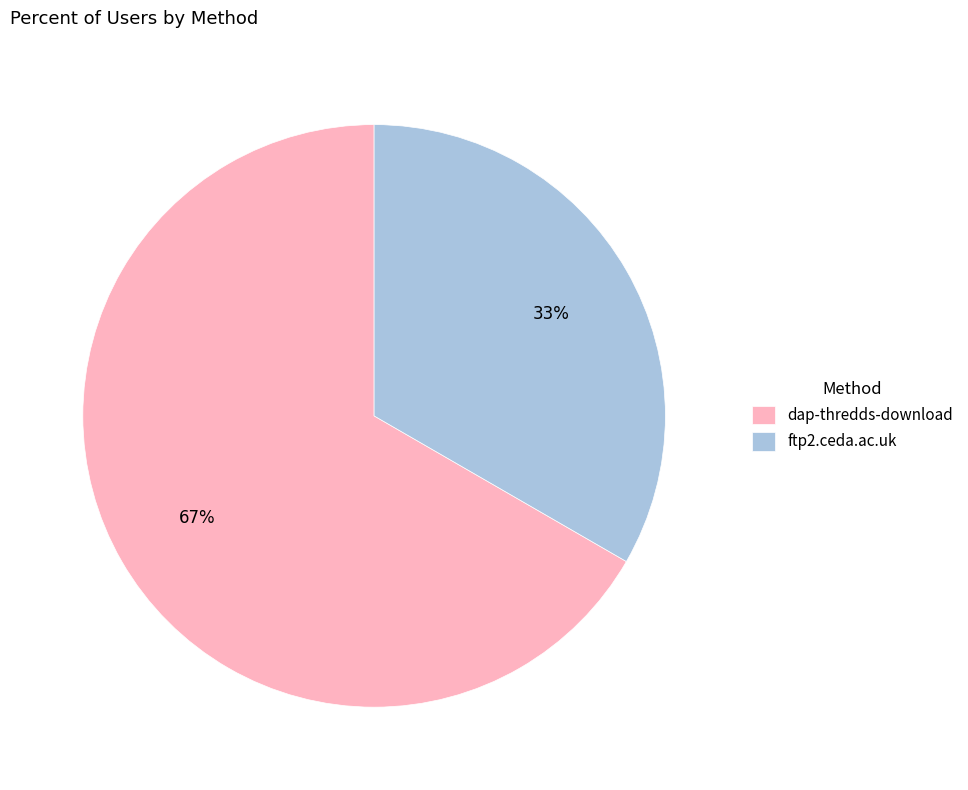

The dap-thredds-download slice represents 67% of the pie. True or false?

True